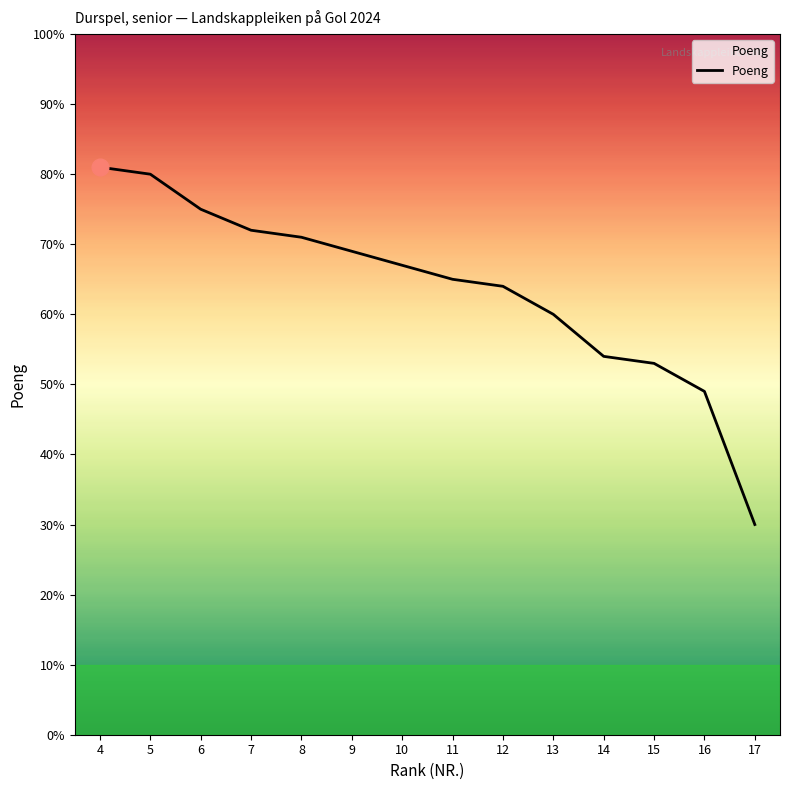

How many lines are shown in the chart?

1